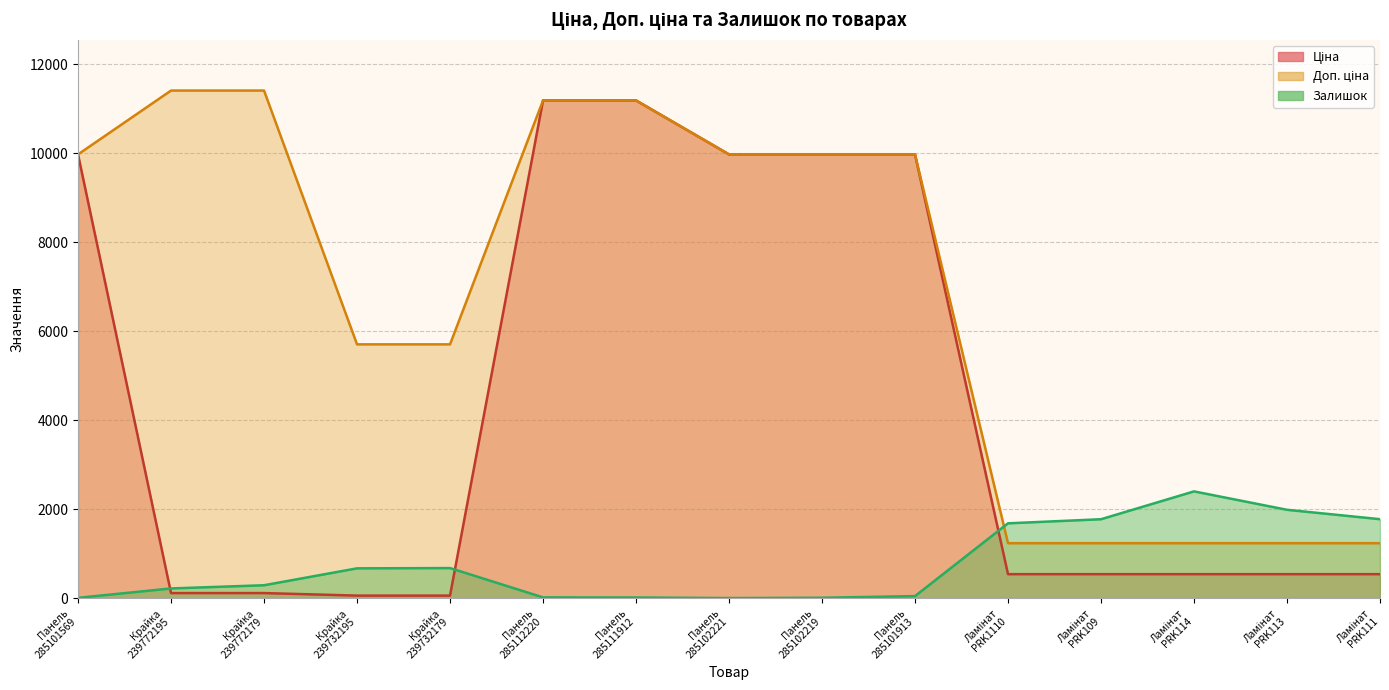

What position from the left is Крайка 239732195?

4